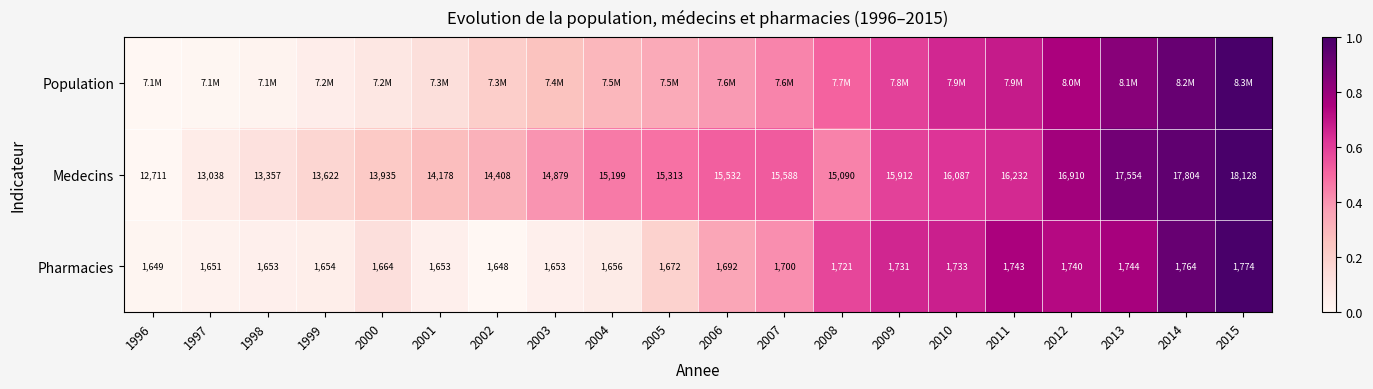

The Population series shows 0.6 at 2006. True or false?

False